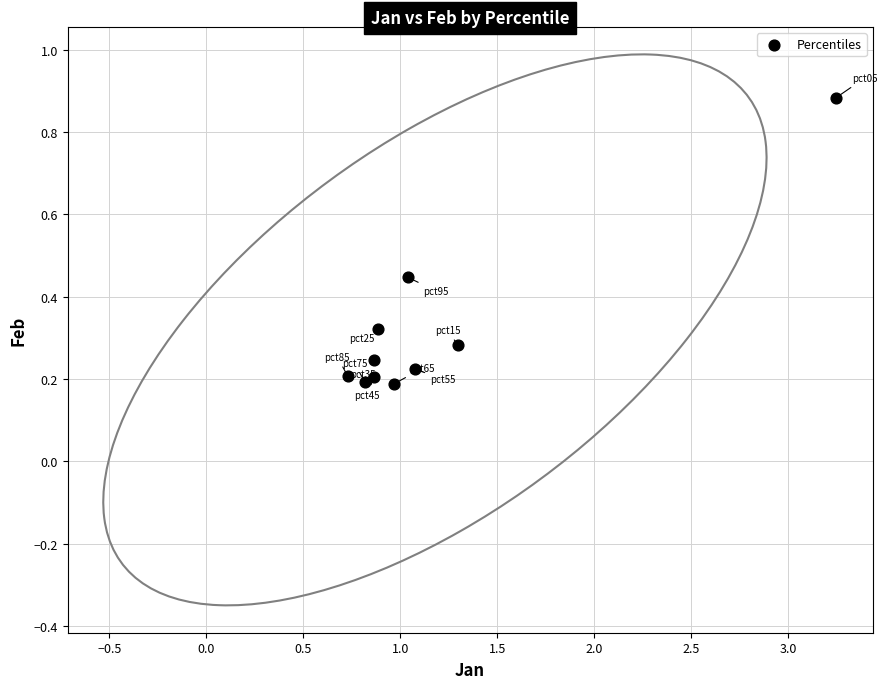

What is the range of Y values (max minus min)?

0.7